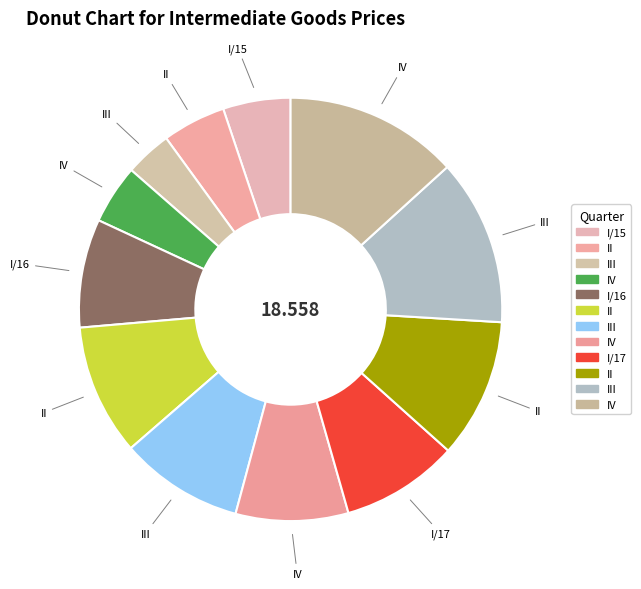

Count the number of slices in the pie.

12